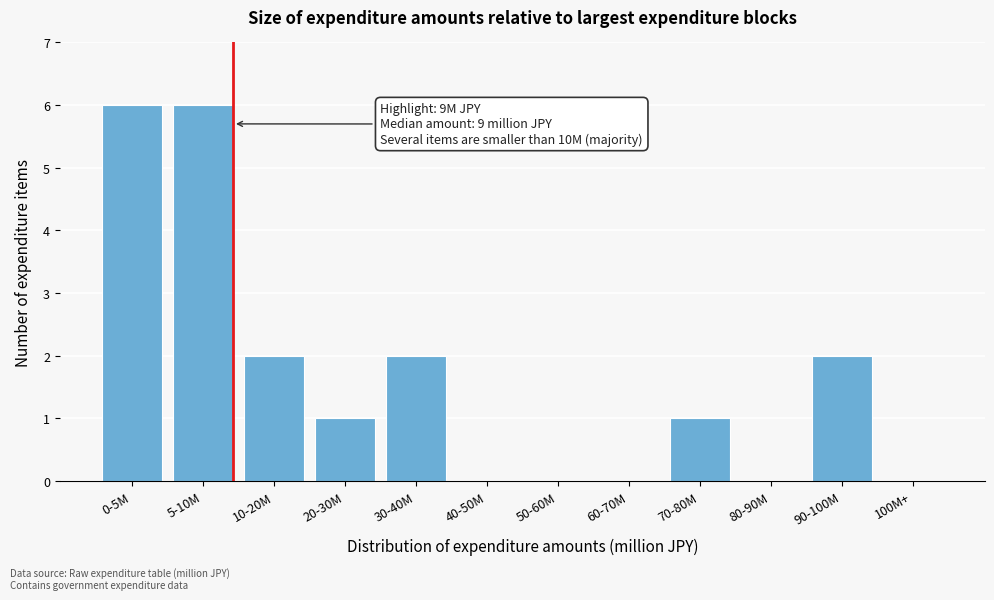

Reading left to right, extract all data points from this chart.

0-5M=6	5-10M=6	10-20M=2	20-30M=1	30-40M=2	40-50M=0	50-60M=0	60-70M=0	70-80M=1	80-90M=0	90-100M=2	100M+=0